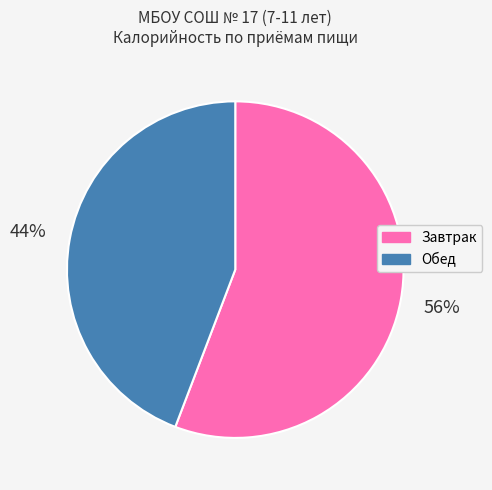

How many slices are in this pie chart?

2